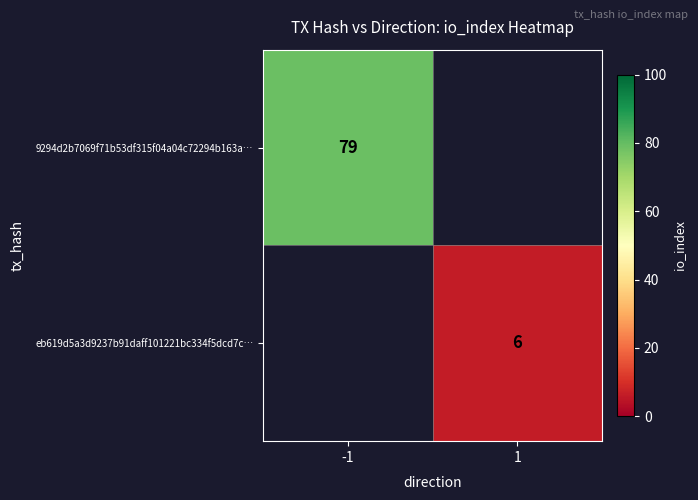

The eb619d5a3d9237b91daff101221bc334f5dcd7c… series shows 2.0 at 1. True or false?

False